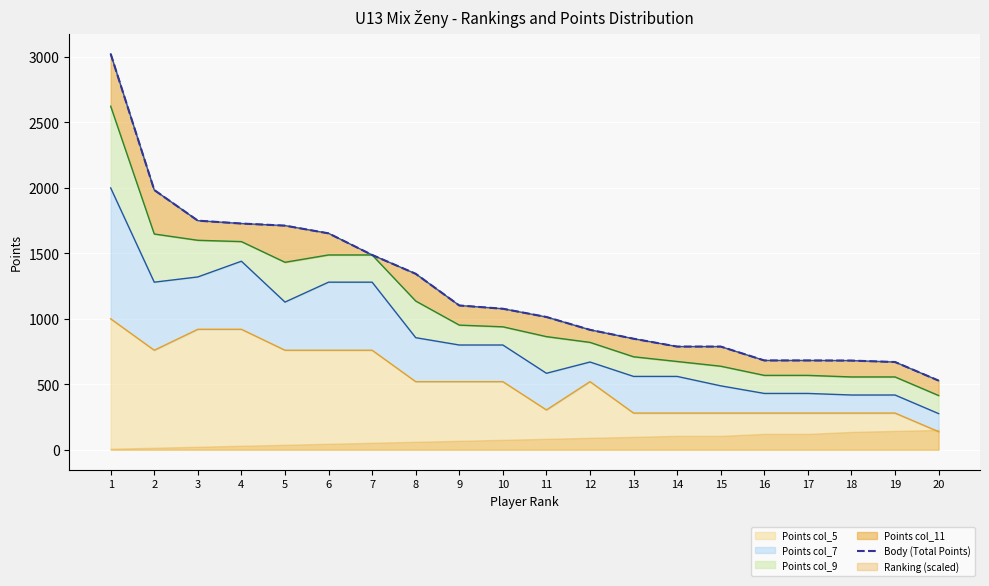

List the labels in order of value, smallest first.

20, 19, 18, 16, 17, 14, 15, 13, 12, 11, 10, 9, 8, 7, 6, 5, 4, 3, 2, 1